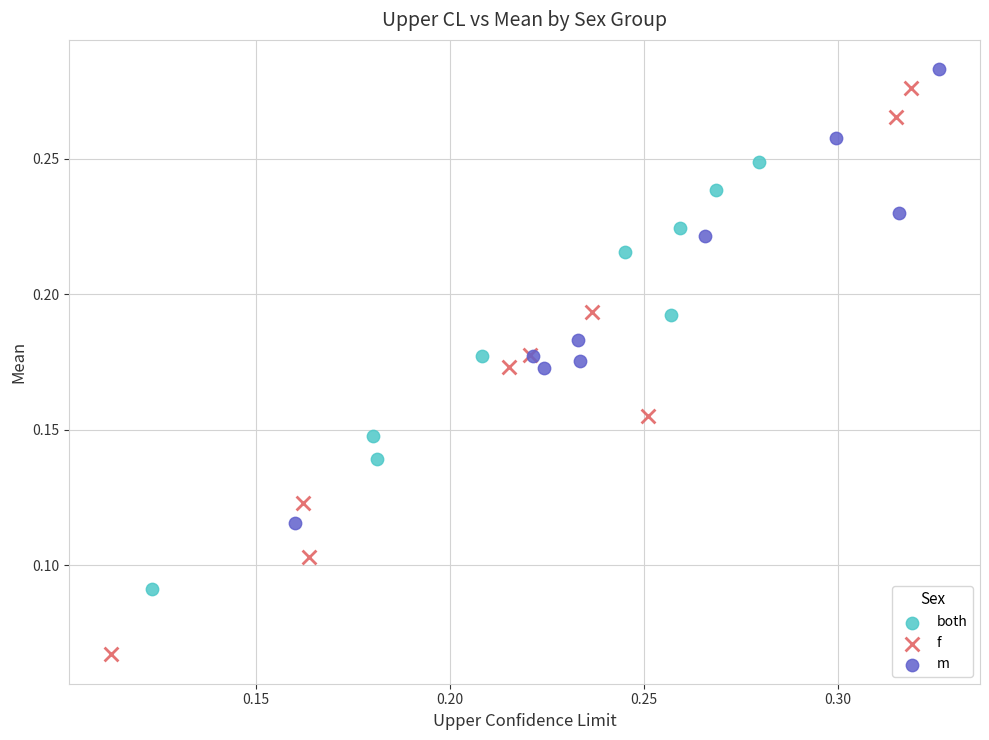

Which series reaches the maximum Y coordinate?

m